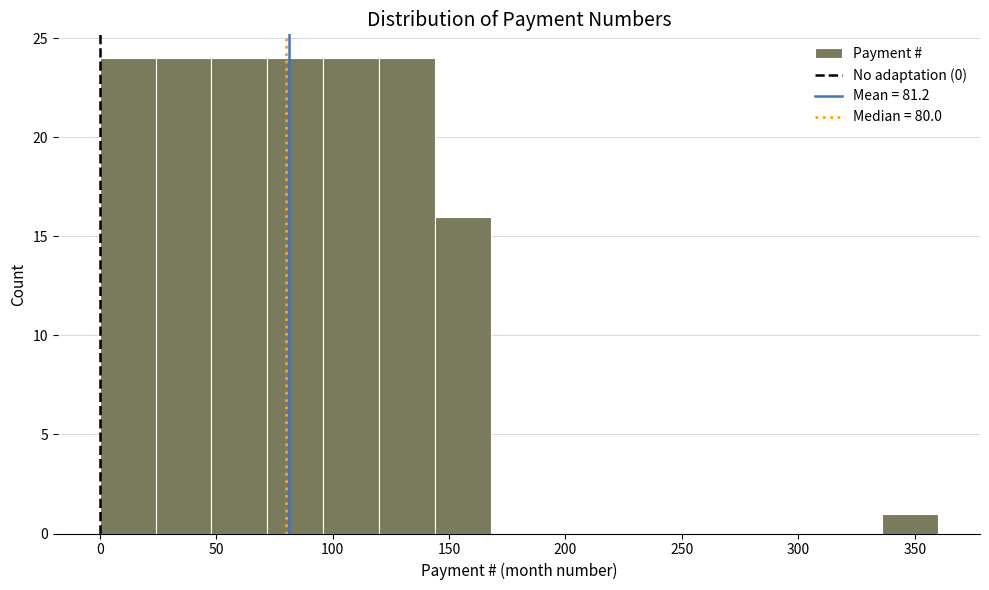

Reading left to right, transcribe this chart: for each bar, give the range it covers on the x-axis and its height. Neither the bar edges nor the heights are printed on the chart, so give them approximately, as read against the axes.

0 to 24: 24
24 to 48: 24
48 to 72: 24
72 to 96: 24
96 to 120: 24
120 to 144: 24
144 to 168: 16
168 to 192: 0
192 to 216: 0
216 to 240: 0
240 to 264: 0
264 to 288: 0
288 to 312: 0
312 to 336: 0
336 to 360: 1